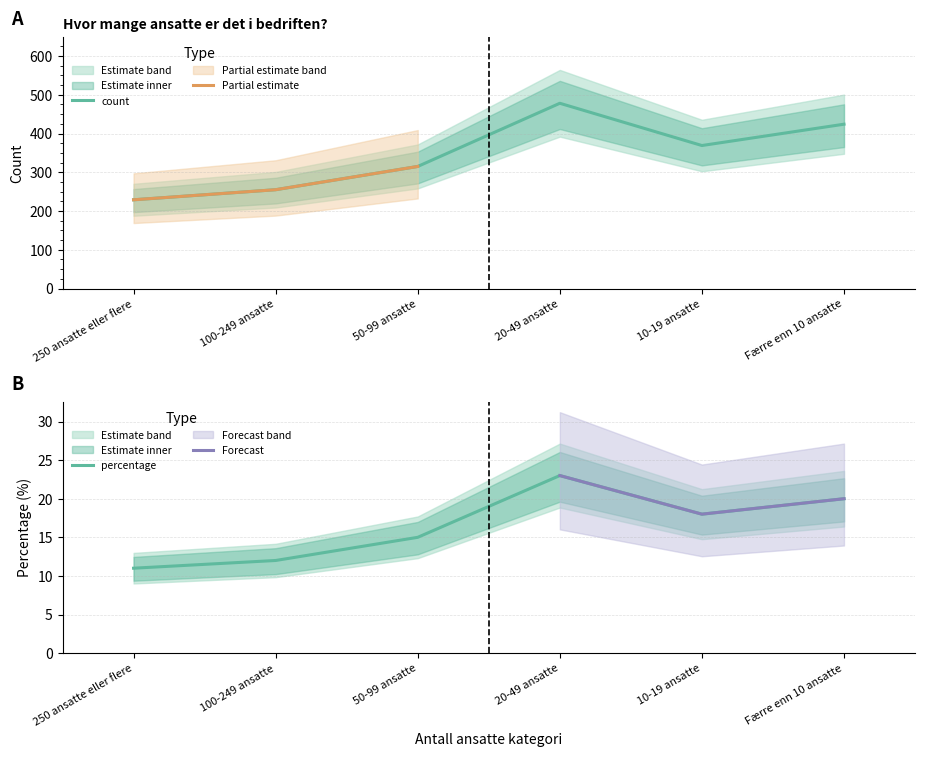

Where is the first local maximum for proportion?

20-49 ansatte